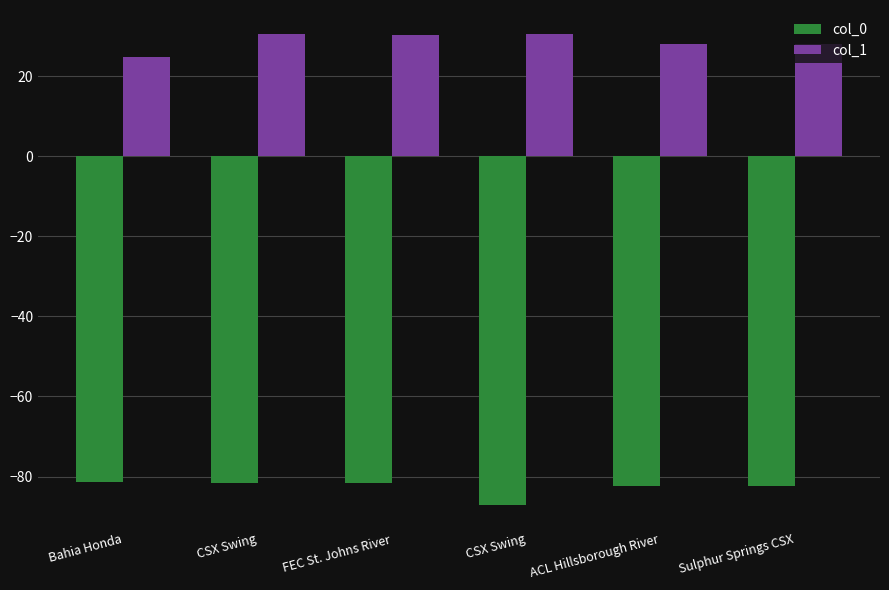

The col_0 series shows -47.6 at FEC St. Johns River. True or false?

False